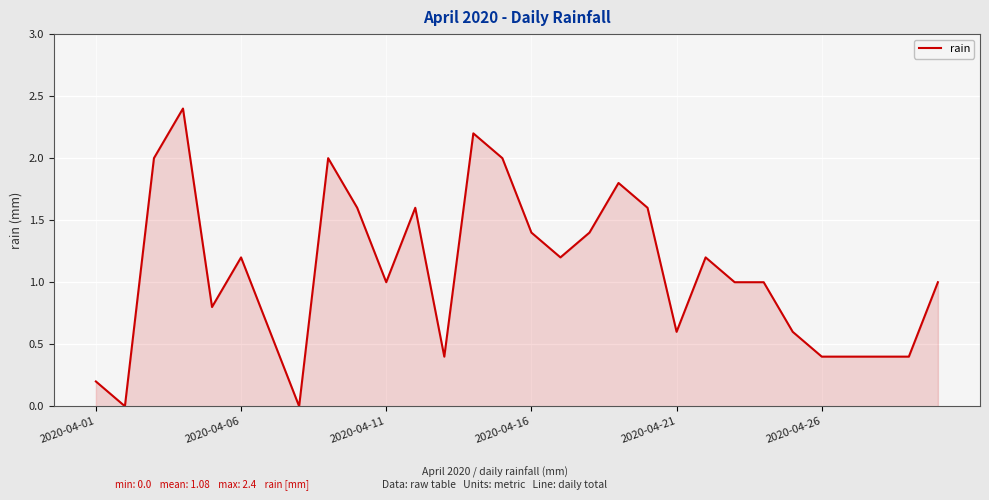

What is the maximum value shown in the chart?

2.4